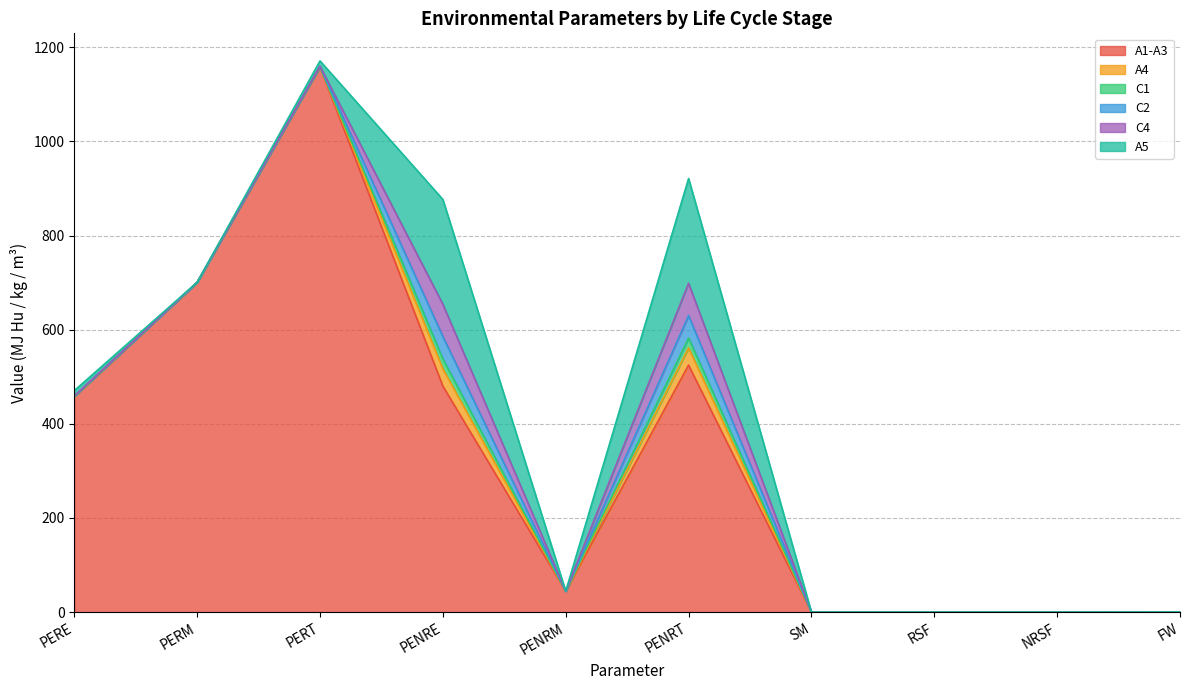

What is the average value of the A4 series?

7.4